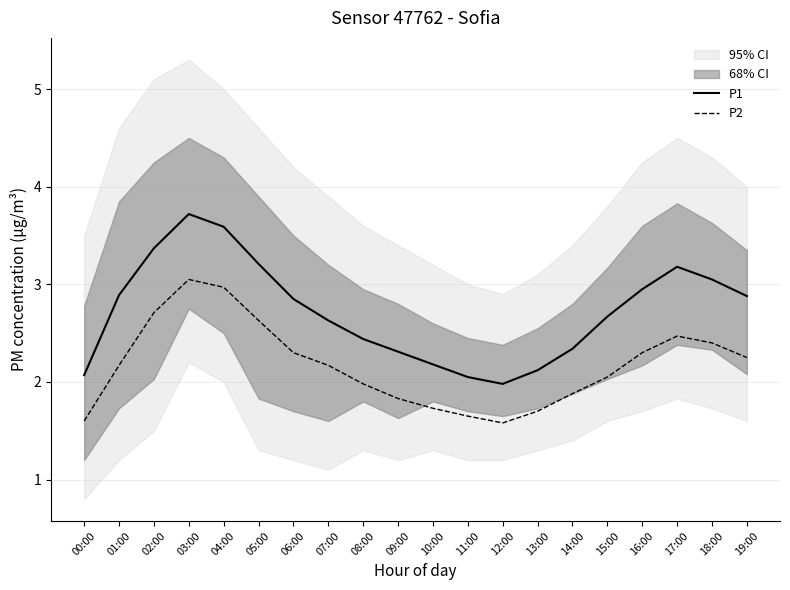

What is the sum of all P1 values?

54.5